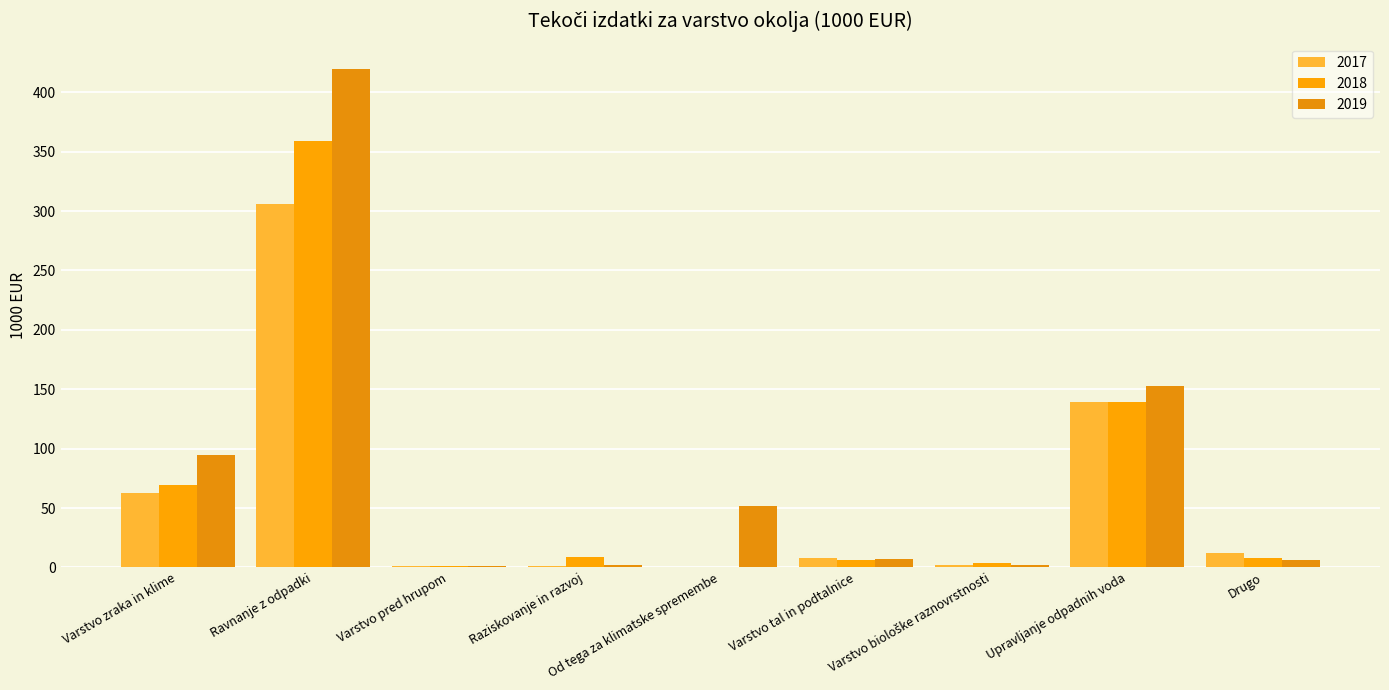

Which series changed the most between Varstvo tal in podtalnice and Drugo?

2017